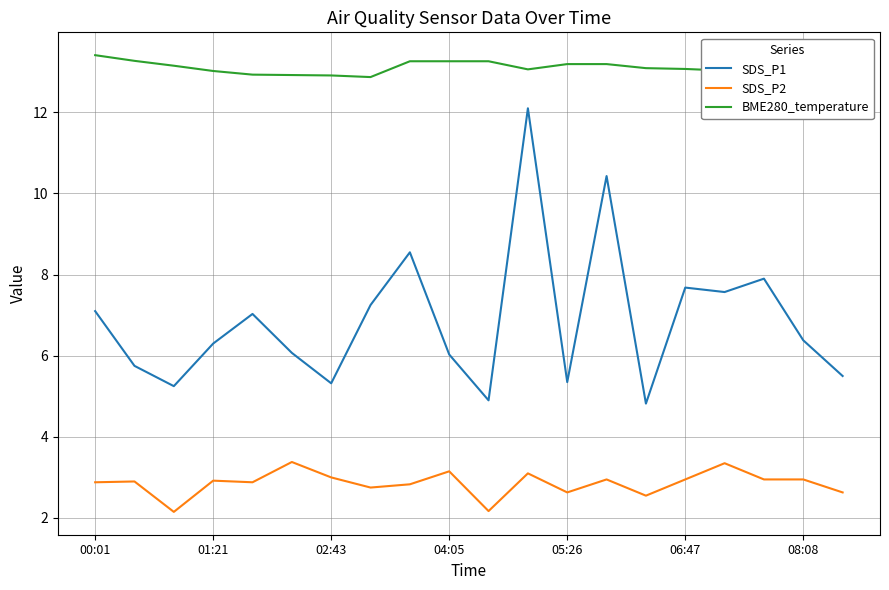

List the series in order of their peak value, lowest first.

SDS_P2, SDS_P1, BME280_temperature